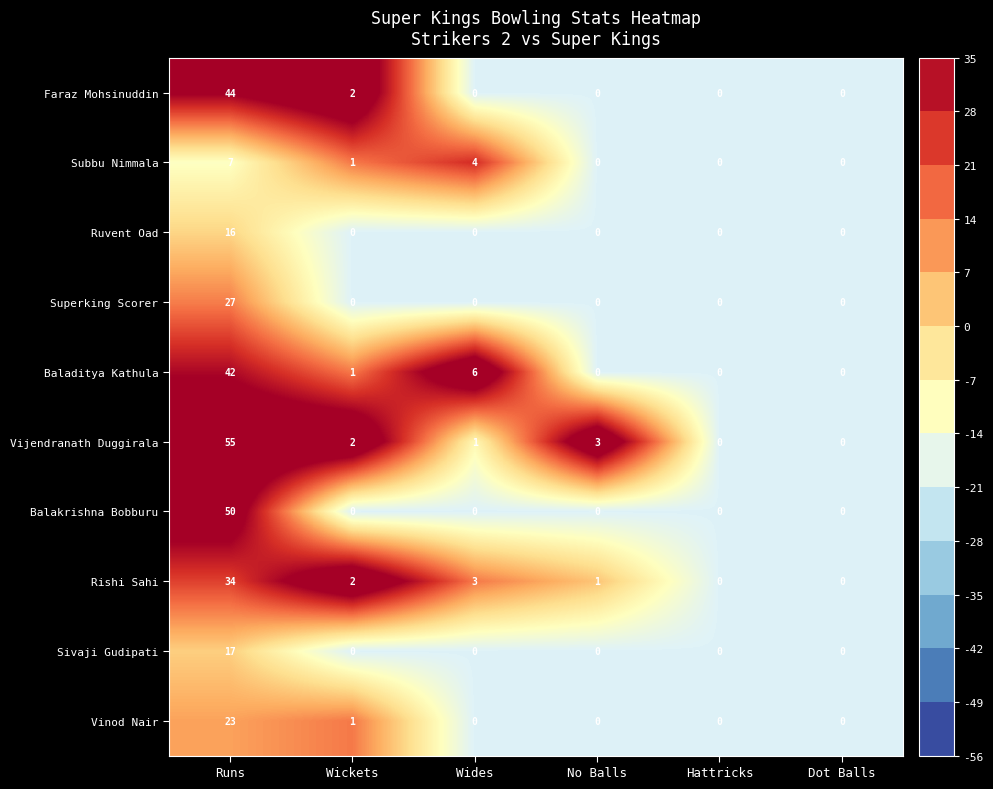

Which series has the largest total across all categories?

Vijendranath Duggirala